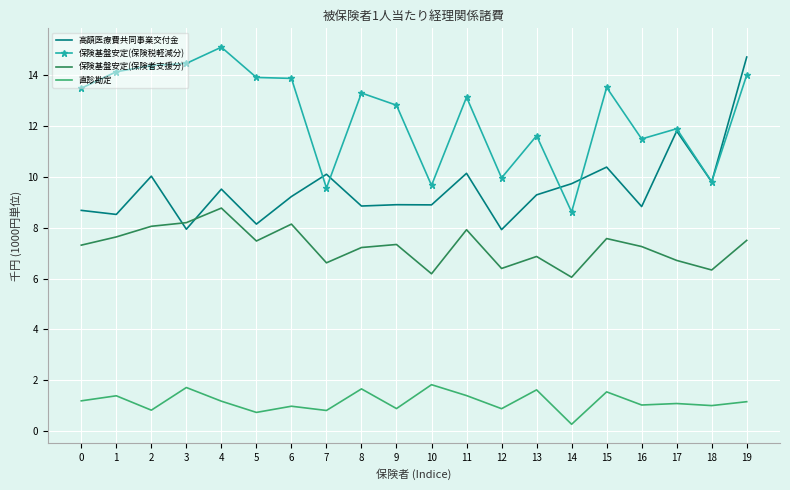

True or false: 保険基盤安定(保険税軽減分) has a value of 19.5 at 0.

False